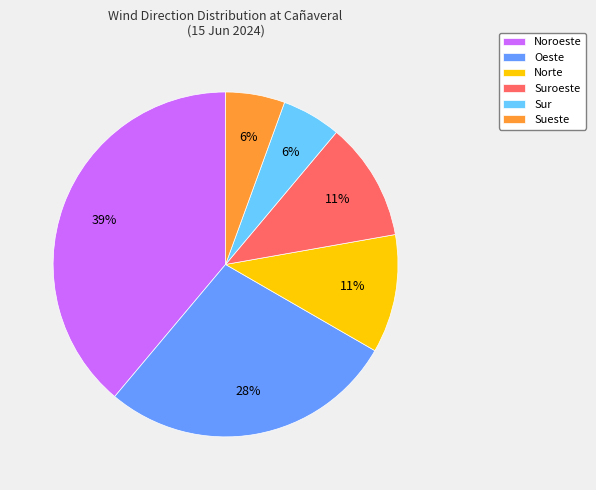

Between Oeste and Noroeste, which is larger?

Noroeste